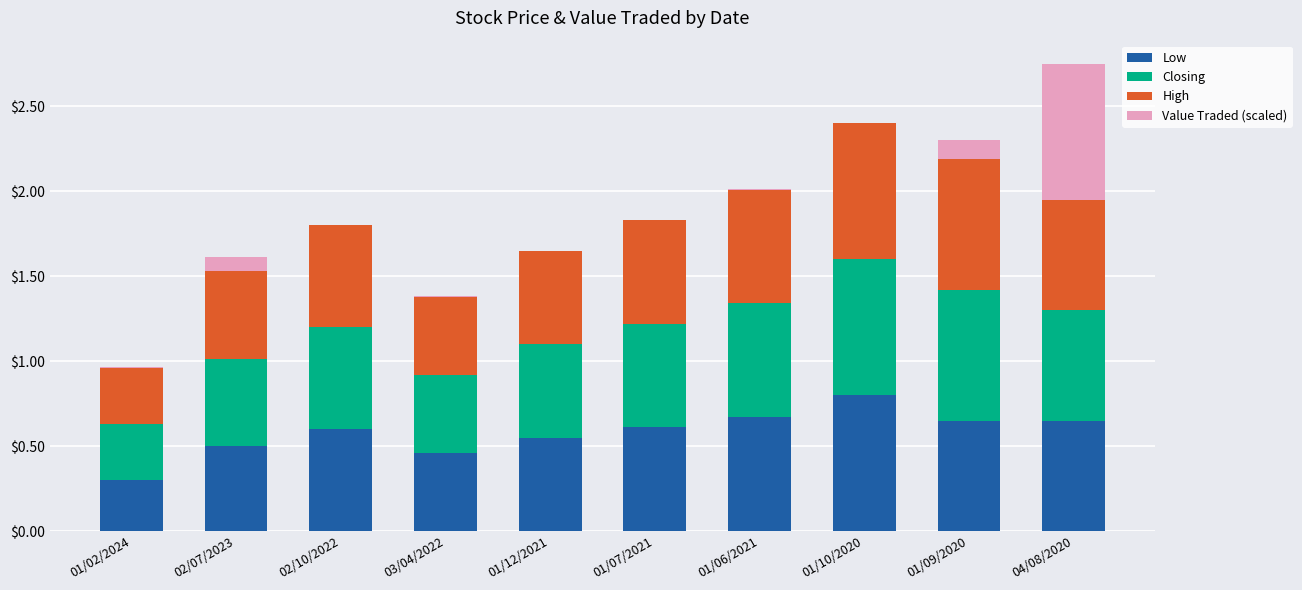

Is it true that Low equals 0.3 at 01/09/2020?

False